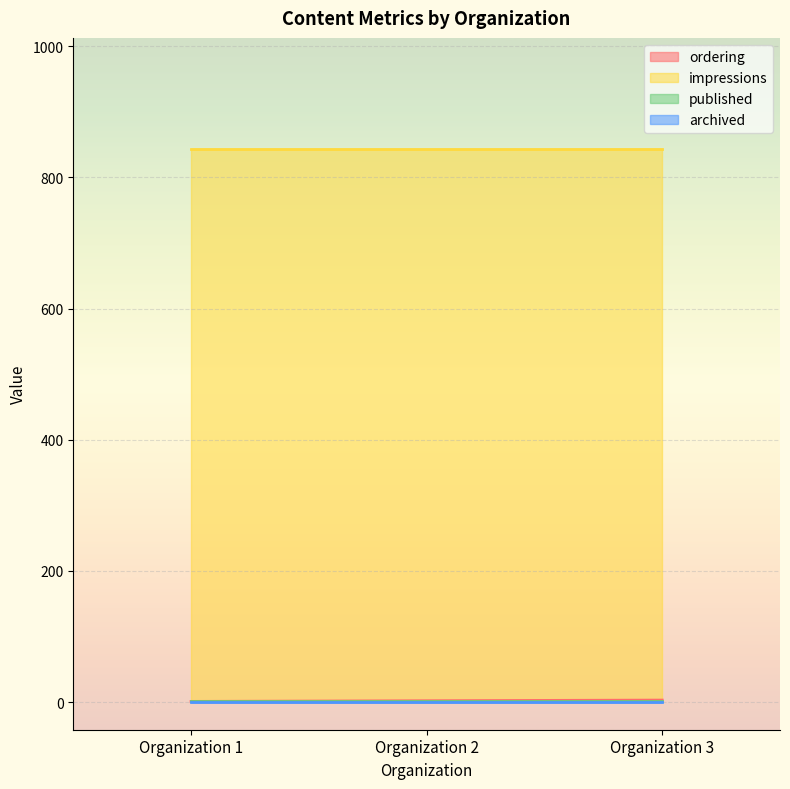

At how many categories does at least one series exceed 156?

3